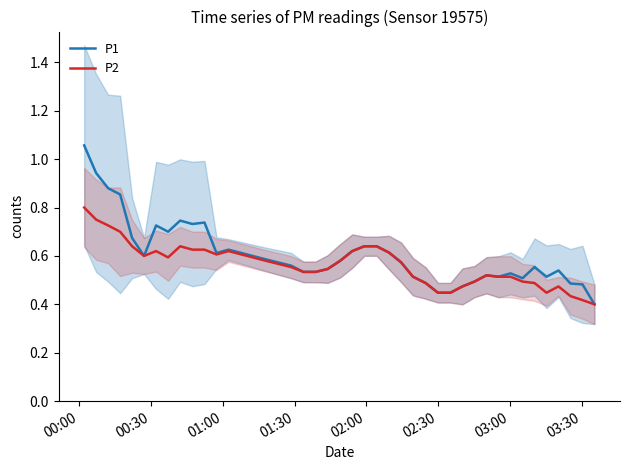

True or false: P2 has more than 1 points higher than both neighbors.

True